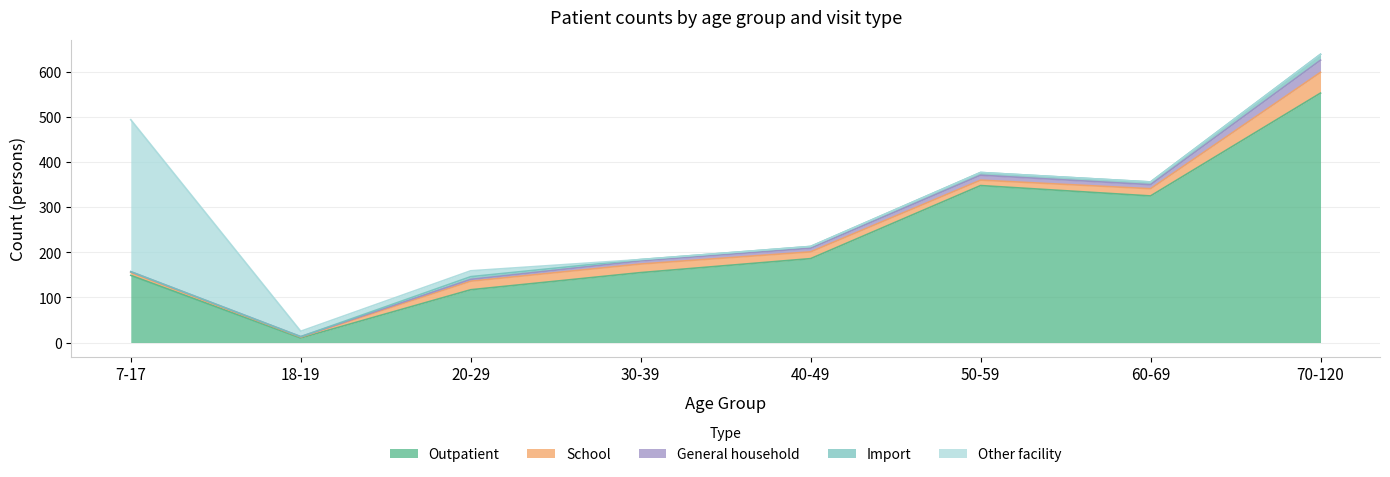

What are all the series names shown in the legend?

Outpatient, School, General household, Import, Other facility